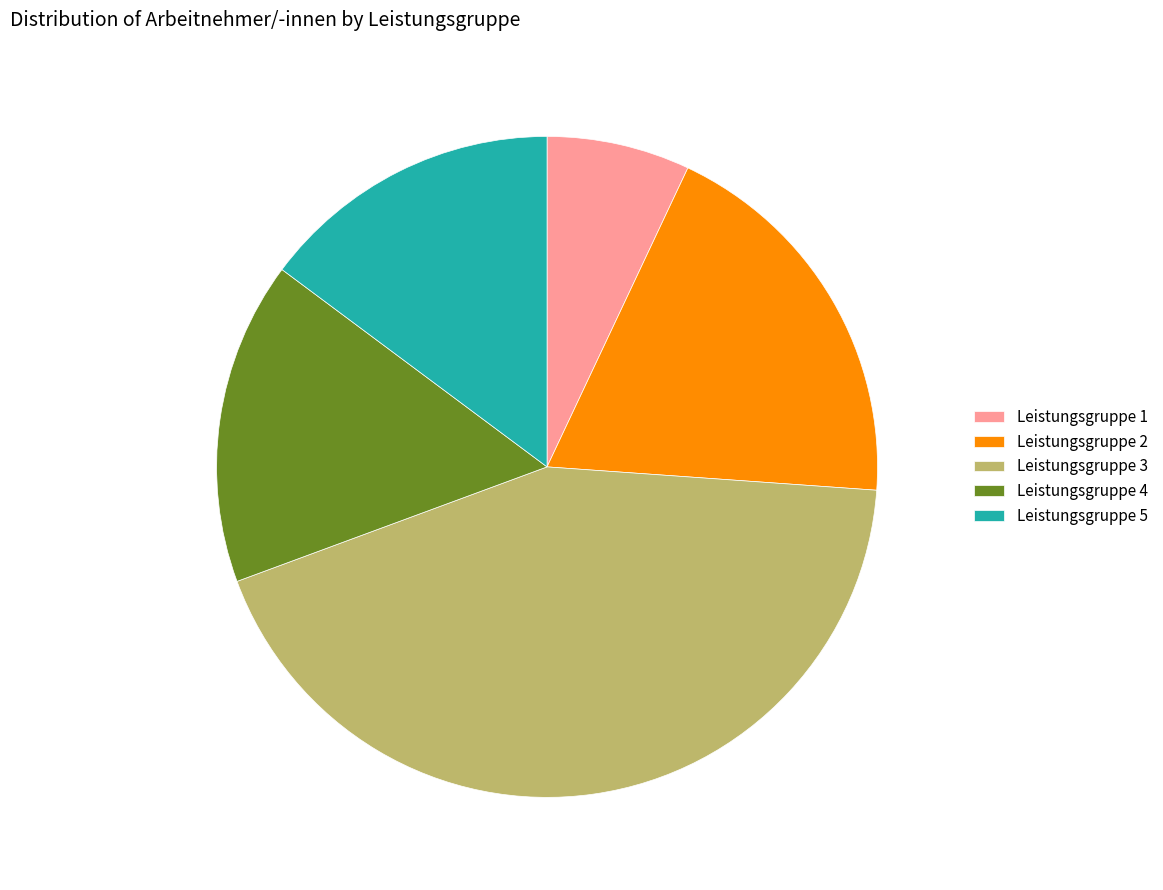

Does Leistungsgruppe 4 account for over 50% of the chart?

No